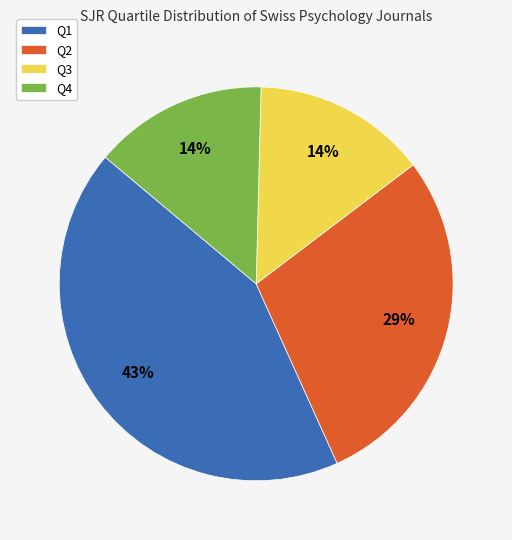

Approximately how many times larger is the value at Q4 compared to Q1?

0.3